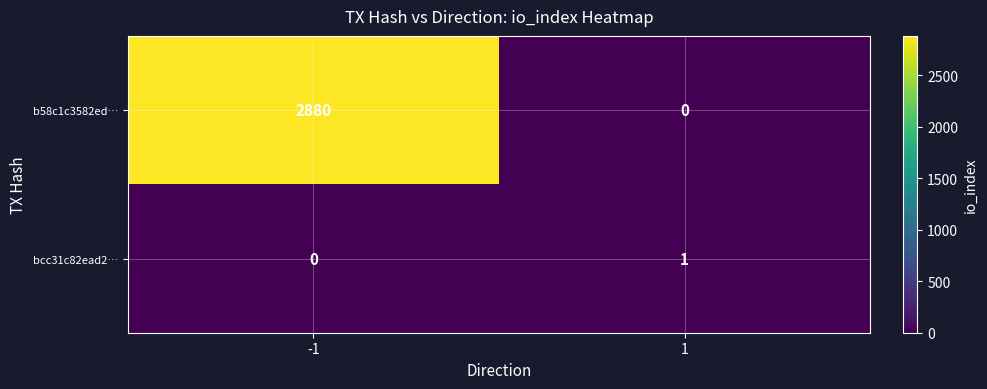

List the series in order of their peak value, highest first.

b58c1c3582ed…, bcc31c82ead2…